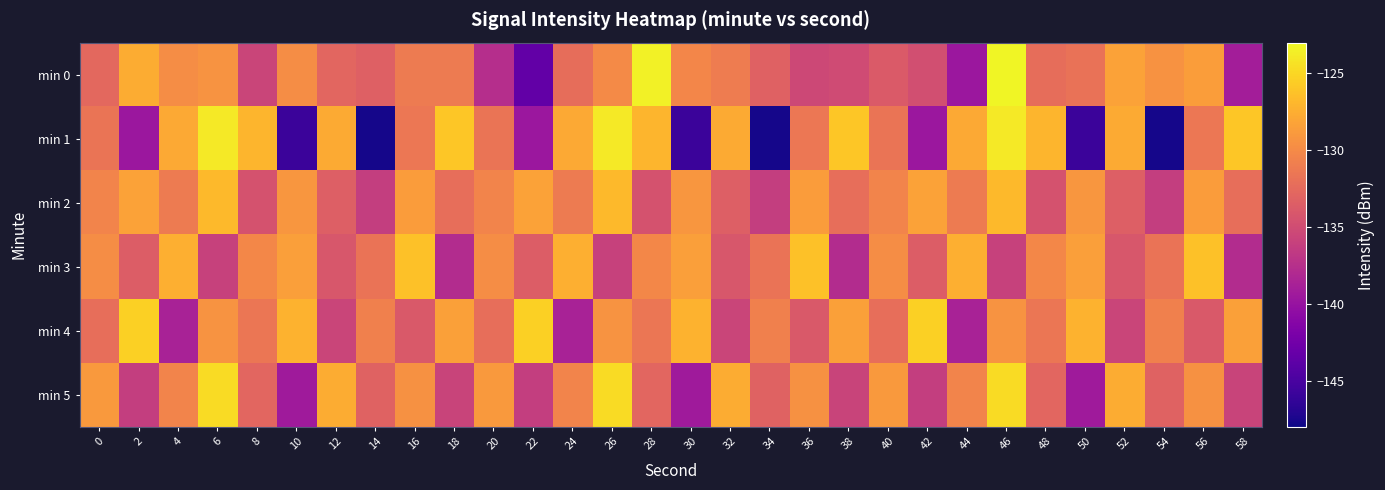

Reading right to left, list all the values displayed in this chart.

min 0: 58=-139.1	56=-128.6	54=-129.4	52=-128.3	50=-131.9	48=-132.3	46=-123.2	44=-139.7	42=-134.8	40=-133.8	38=-135.1	36=-135.3	34=-133.2	32=-131.1	30=-130.2	28=-123.5	26=-130.0	24=-132.2	22=-143.4	20=-137.6	18=-131.1	16=-131.2	14=-133.3	12=-132.8	10=-129.8	8=-135.7	6=-129.3	4=-129.8	2=-127.7	0=-132.6
min 1: 58=-126.0	56=-131.5	54=-147.7	52=-127.7	50=-145.8	48=-127.1	46=-124.0	44=-127.8	42=-139.7	40=-131.6	38=-126.0	36=-131.5	34=-147.7	32=-127.7	30=-145.8	28=-127.1	26=-124.0	24=-127.8	22=-139.7	20=-131.6	18=-126.0	16=-131.5	14=-147.7	12=-127.7	10=-145.8	8=-127.1	6=-124.0	4=-127.8	2=-139.7	0=-131.6
min 2: 58=-132.1	56=-128.7	54=-136.2	52=-133.4	50=-129.1	48=-134.5	46=-126.8	44=-131.2	42=-128.3	40=-130.5	38=-132.1	36=-128.7	34=-136.2	32=-133.4	30=-129.1	28=-134.5	26=-126.8	24=-131.2	22=-128.3	20=-130.5	18=-132.1	16=-128.7	14=-136.2	12=-133.4	10=-129.1	8=-134.5	6=-126.8	4=-131.2	2=-128.3	0=-130.5
min 3: 58=-137.8	56=-126.3	54=-131.7	52=-134.1	50=-128.5	48=-130.2	46=-135.9	44=-127.4	42=-133.6	40=-129.8	38=-137.8	36=-126.3	34=-131.7	32=-134.1	30=-128.5	28=-130.2	26=-135.9	24=-127.4	22=-133.6	20=-129.8	18=-137.8	16=-126.3	14=-131.7	12=-134.1	10=-128.5	8=-130.2	6=-135.9	4=-127.4	2=-133.6	0=-129.8
min 4: 58=-128.4	56=-133.9	54=-130.8	52=-135.6	50=-127.2	48=-131.5	46=-129.3	44=-138.7	42=-125.4	40=-132.1	38=-128.4	36=-133.9	34=-130.8	32=-135.6	30=-127.2	28=-131.5	26=-129.3	24=-138.7	22=-125.4	20=-132.1	18=-128.4	16=-133.9	14=-130.8	12=-135.6	10=-127.2	8=-131.5	6=-129.3	4=-138.7	2=-125.4	0=-132.1
min 5: 58=-135.7	56=-129.5	54=-133.1	52=-127.6	50=-139.4	48=-132.8	46=-124.7	44=-130.5	42=-136.2	40=-128.9	38=-135.7	36=-129.5	34=-133.1	32=-127.6	30=-139.4	28=-132.8	26=-124.7	24=-130.5	22=-136.2	20=-128.9	18=-135.7	16=-129.5	14=-133.1	12=-127.6	10=-139.4	8=-132.8	6=-124.7	4=-130.5	2=-136.2	0=-128.9